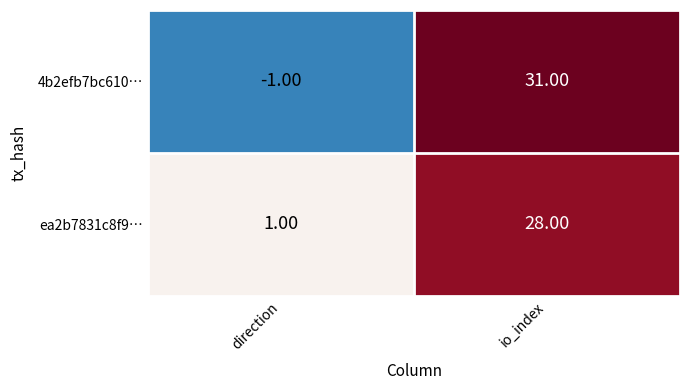

Where is 4b2efb7bc610… nearest to the value 15?

direction